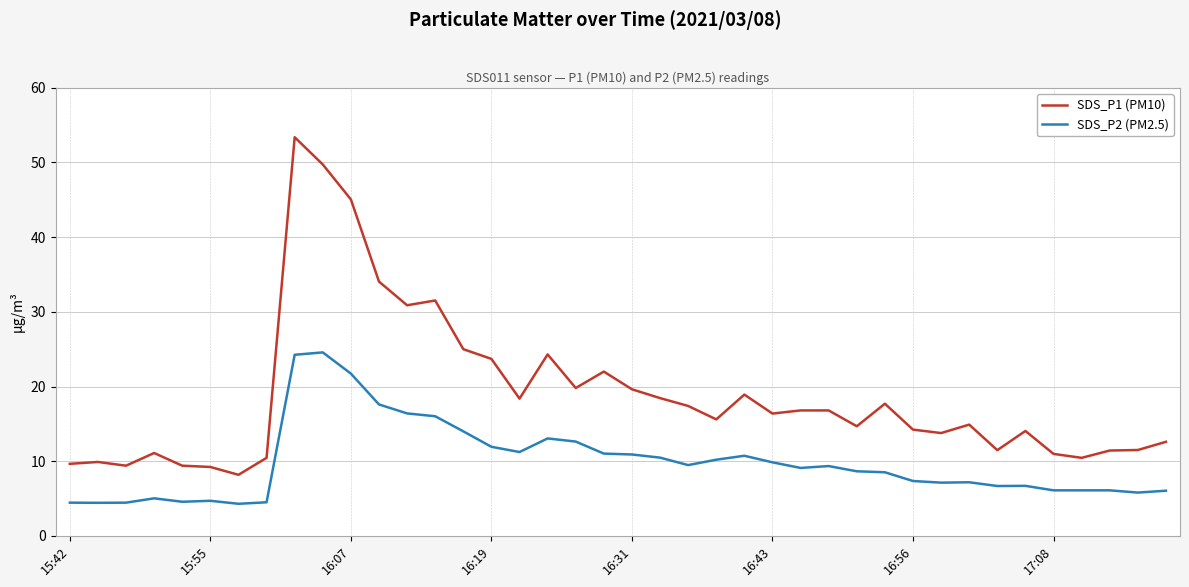

List the series in order of their overall mean, highest first.

SDS_P1 (PM10), SDS_P2 (PM2.5)